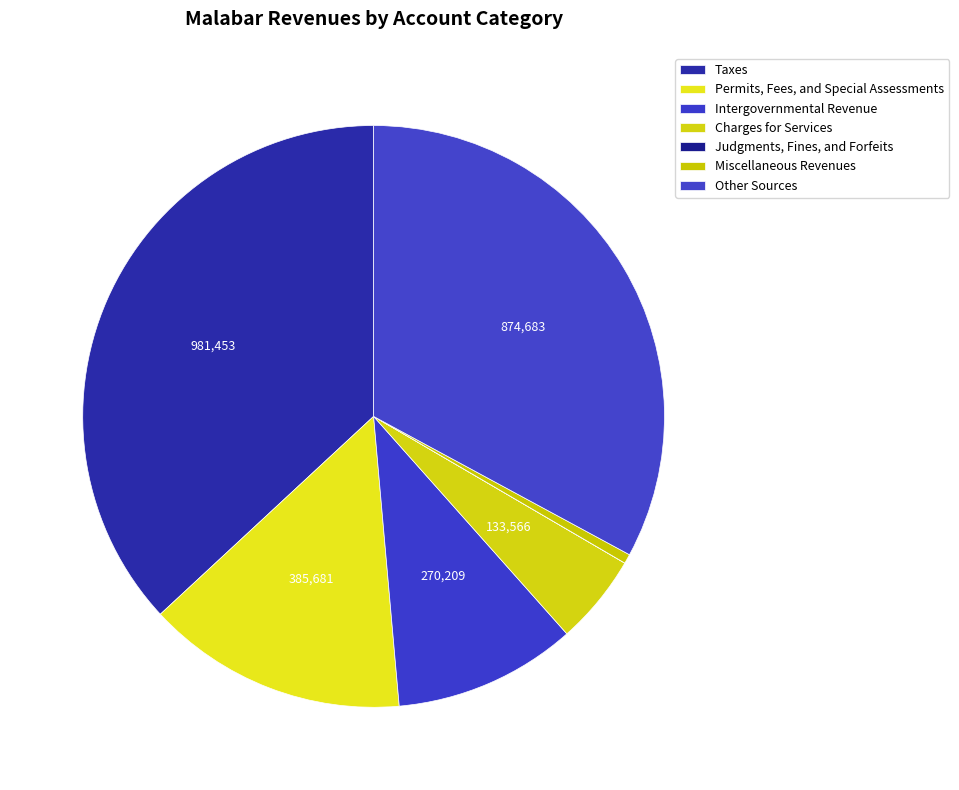

Which has a higher value, Judgments, Fines, and Forfeits or Taxes?

Taxes